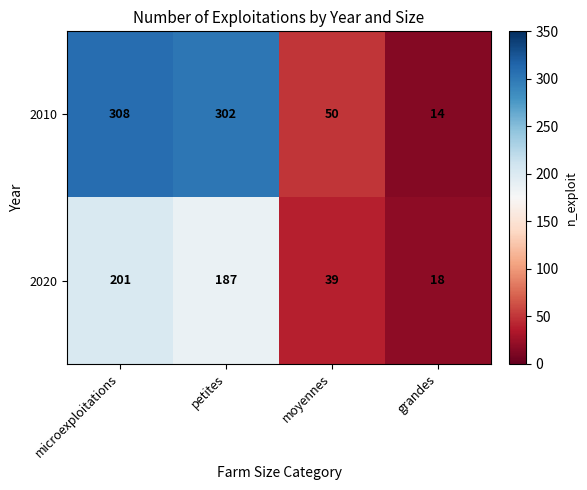

List the series in order of their peak value, highest first.

2010, 2020